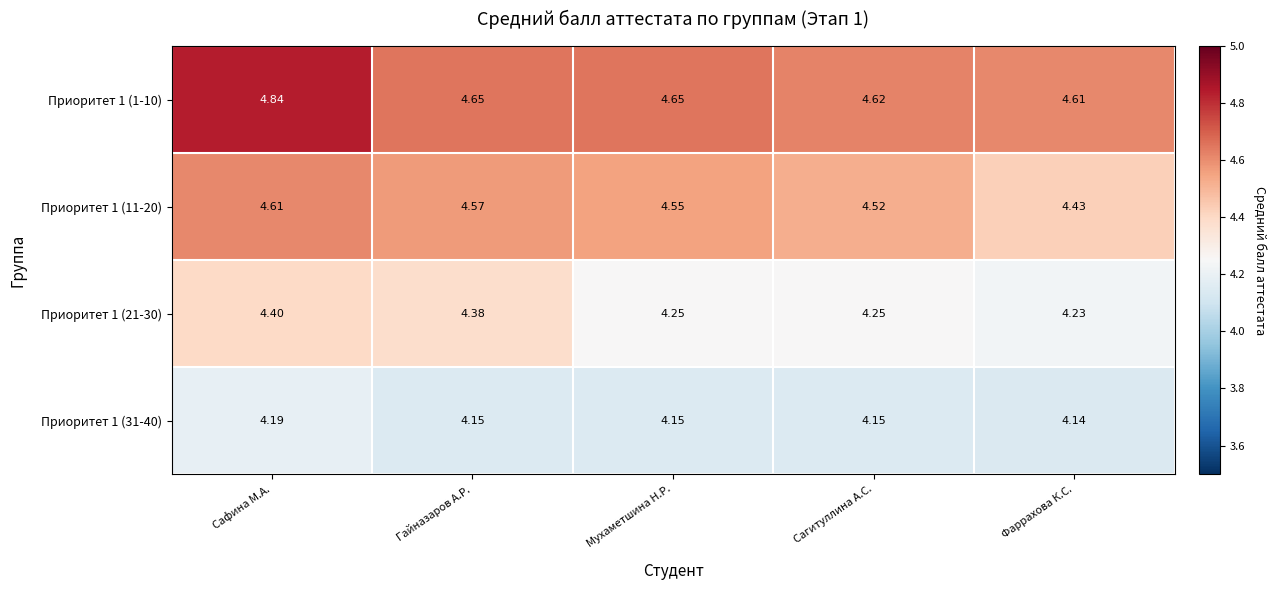

At which category is the sum across all series the highest?

Сафина М.А.